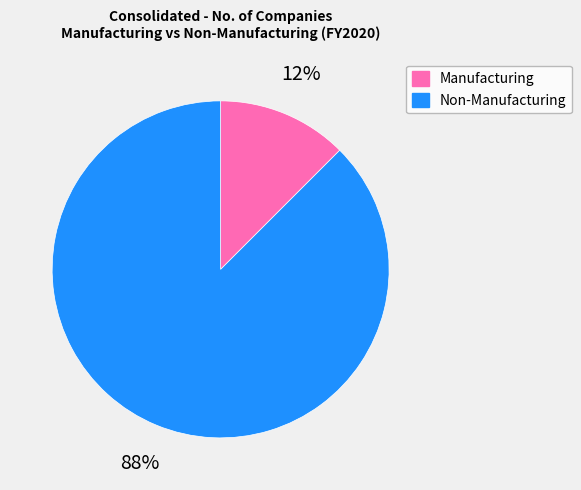

Between Non-Manufacturing and Manufacturing, which is larger?

Non-Manufacturing